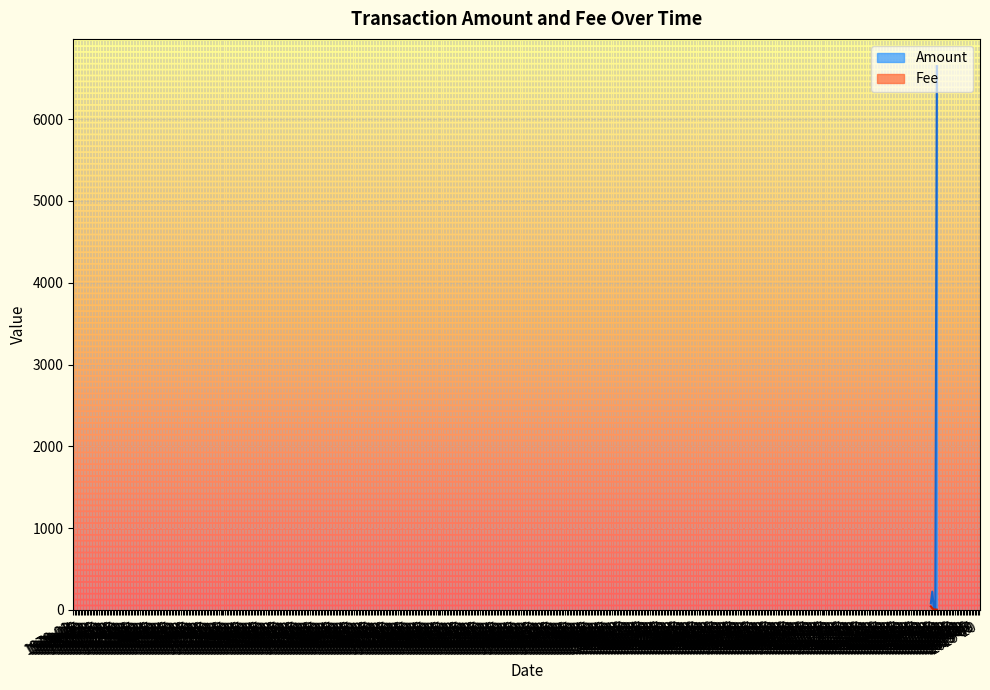

What is the sum of the Fee values at 2017-03-06 and 2017-02-17?

7.0